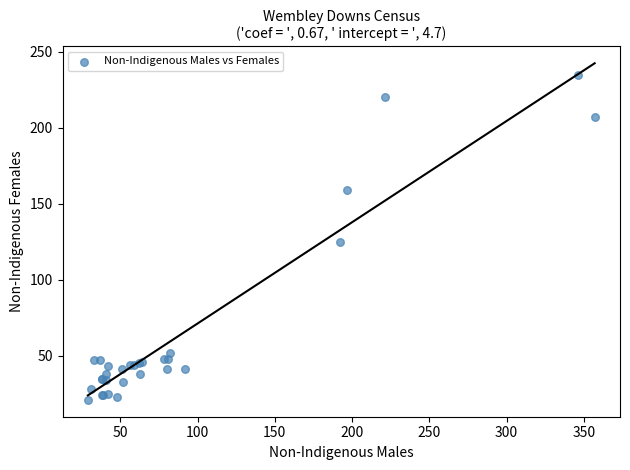

What Y value in the scatter plot is closest to 128?

125